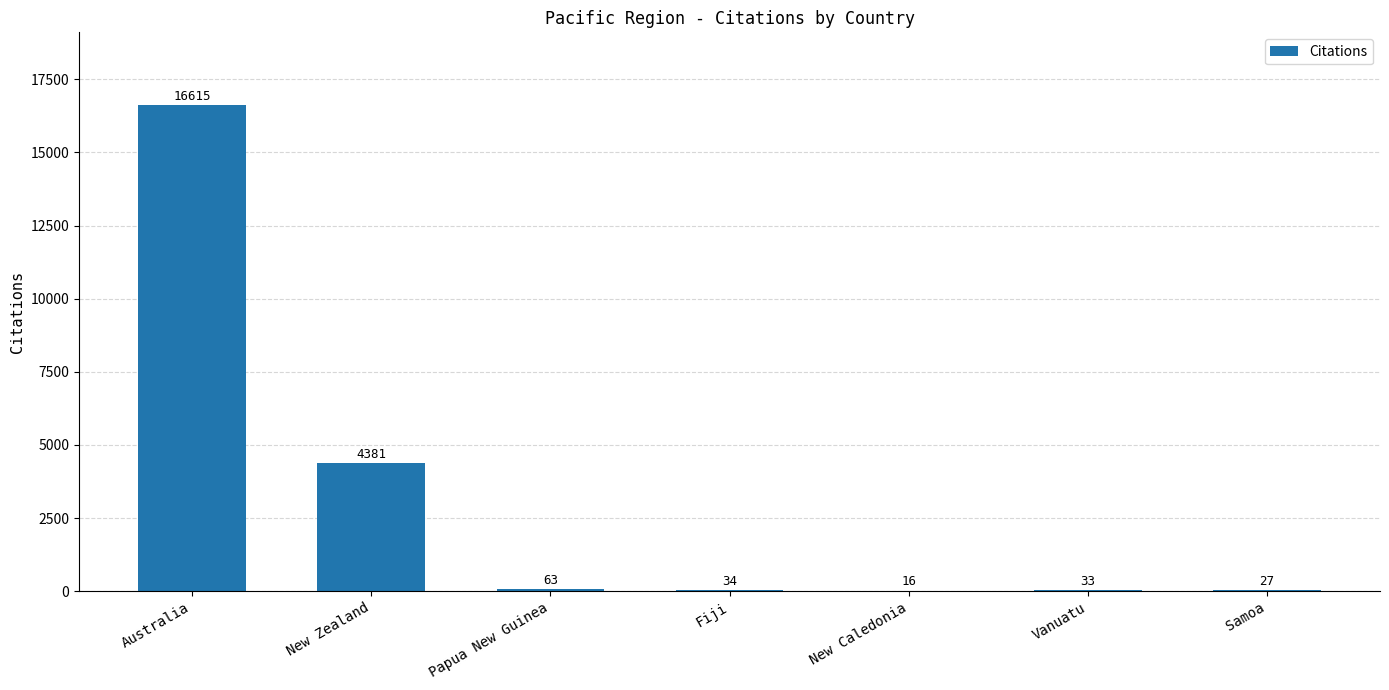

How many data points does each series have?

7